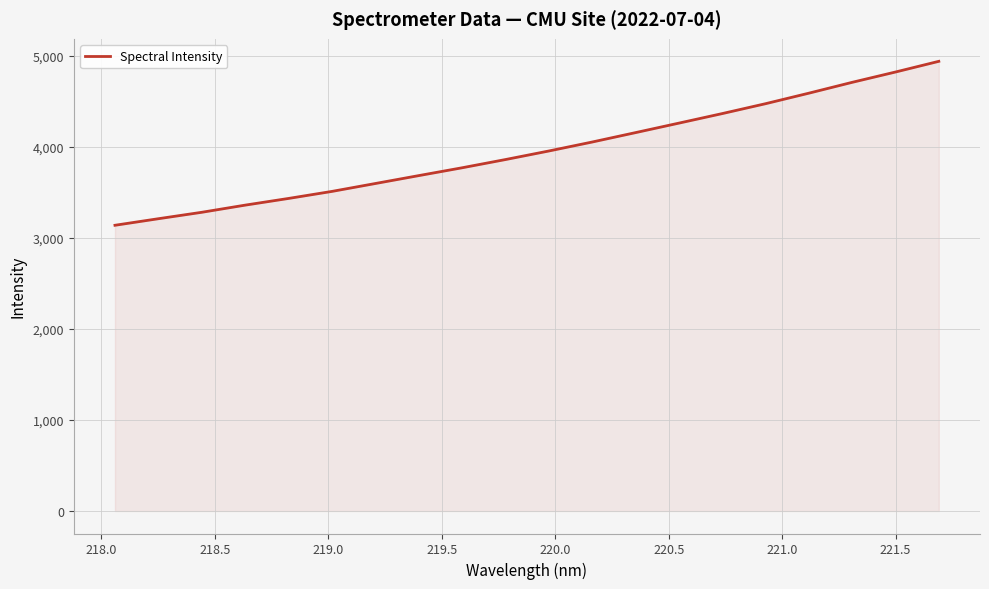

What is the maximum value shown in the chart?

4939.8